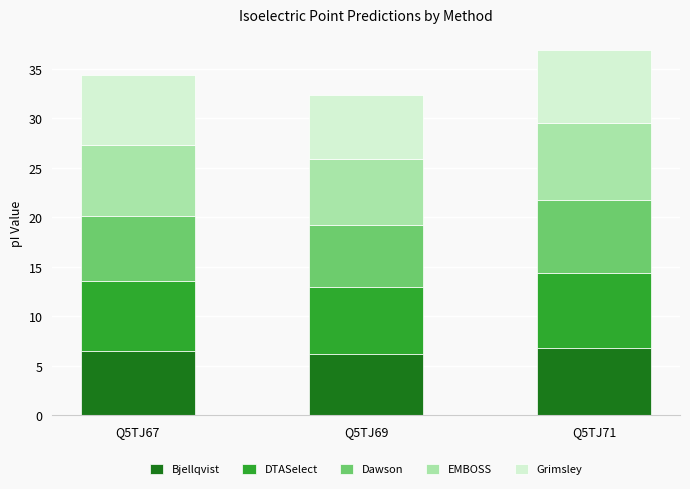

Reading left to right, what are the values for Bjellqvist?

6.5	6.2	6.9